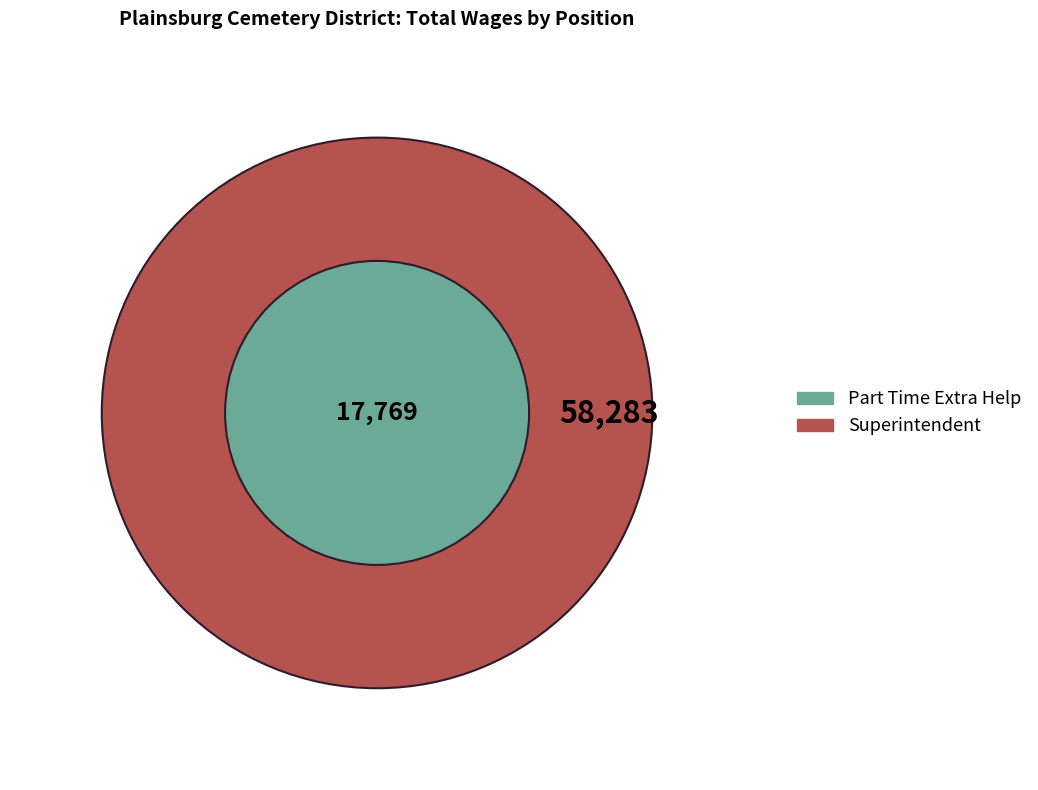

To the nearest percent, what portion does Superintendent represent?

77%